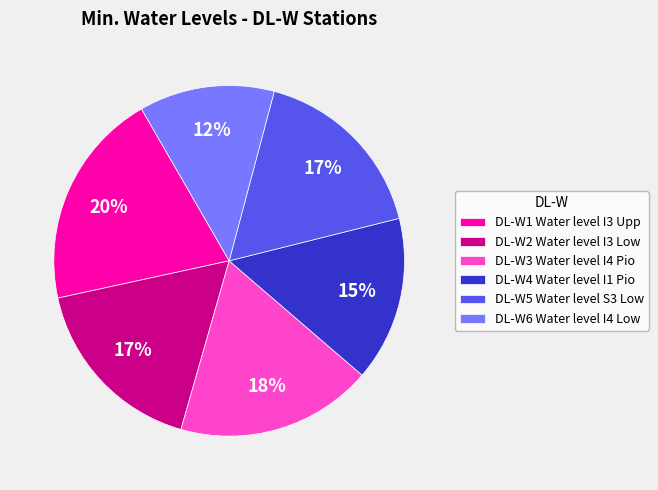

To the nearest percent, what percentage of the pie is DL-W2 Water level I3 Low?

17%